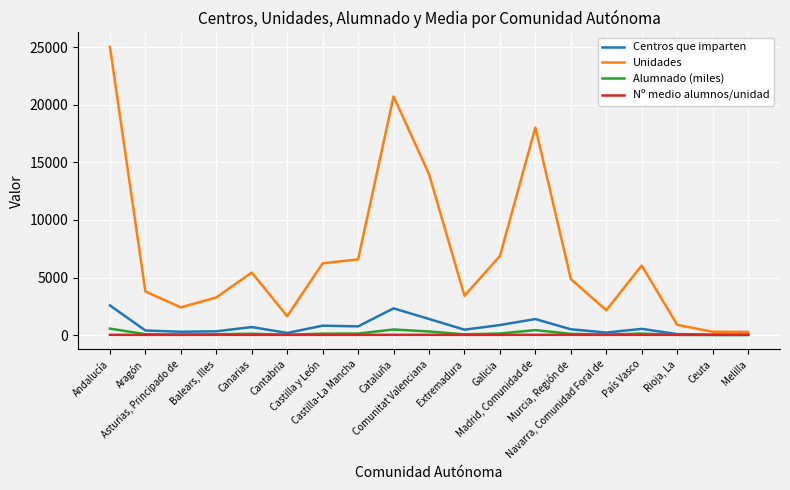

Is it true that Unidades equals 16169.4 at Andalucía?

False